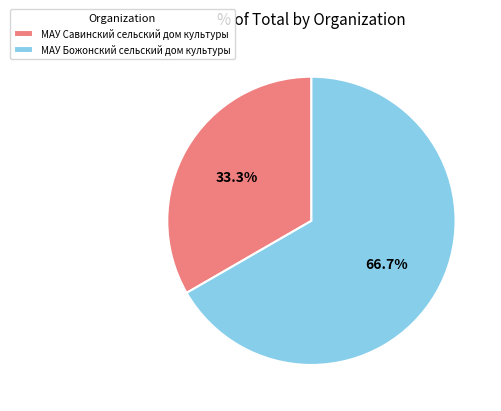

Which has a higher value, МАУ Савинский сельский дом культуры or МАУ Божонский сельский дом культуры?

МАУ Божонский сельский дом культуры